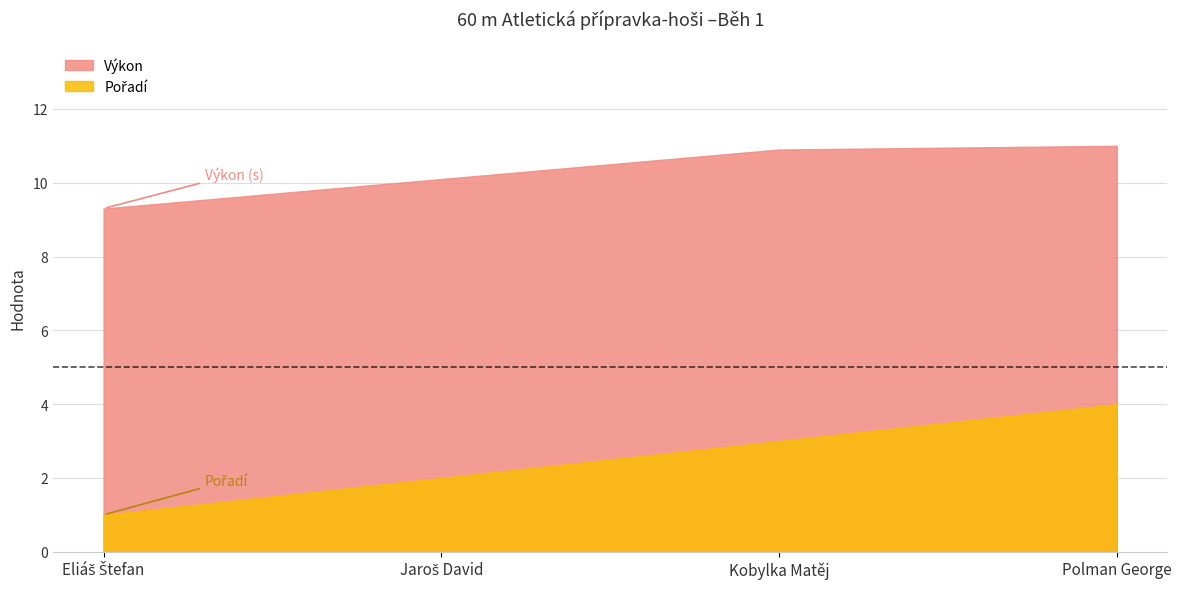

How many data points does each series have?

4